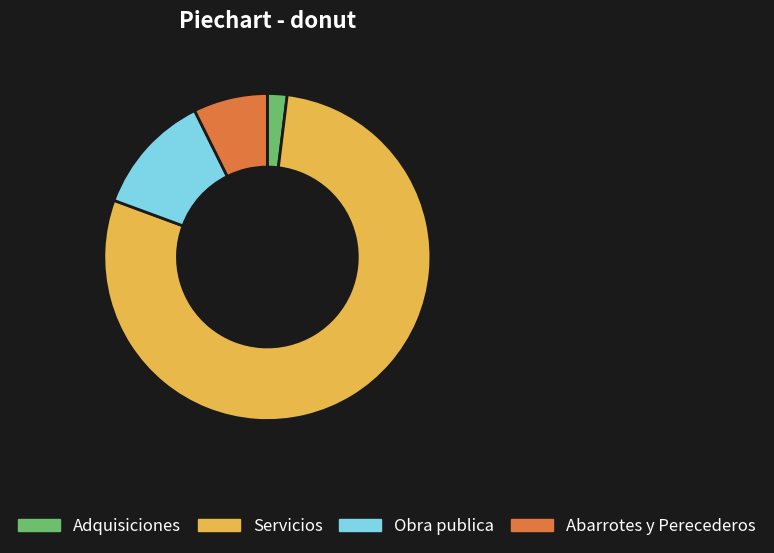

Do Abarrotes y Perecederos and Adquisiciones together represent more than half of the pie?

No